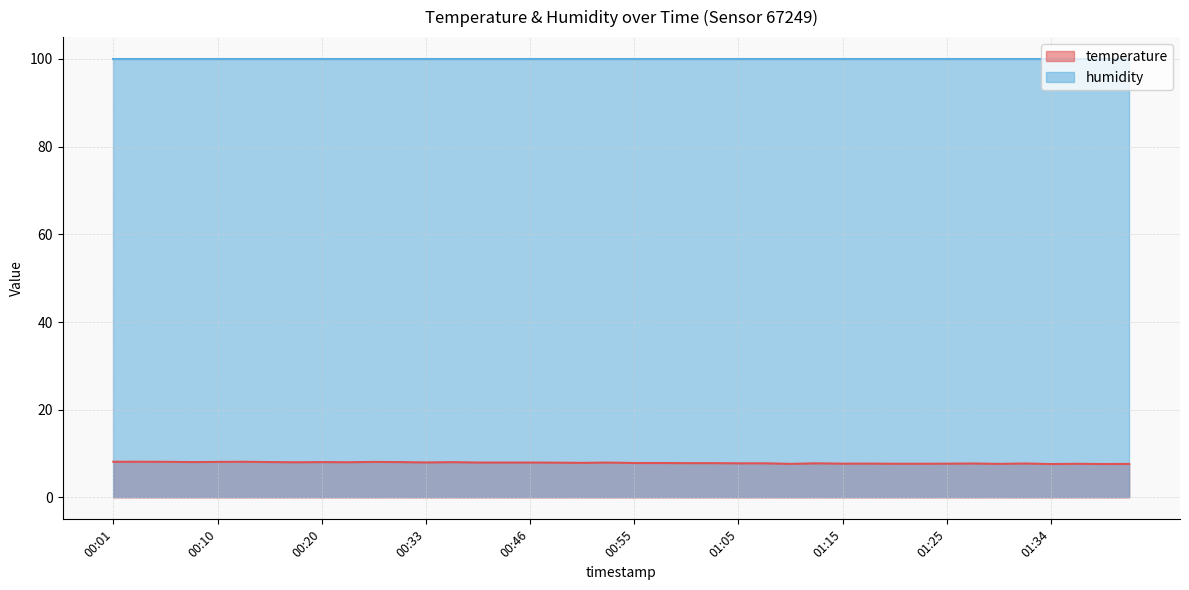

List the labels in order of value, smallest first.

01:34, 01:39, 01:42, 01:10, 01:29, 01:37, 01:20, 01:22, 01:15, 01:25, 01:17, 01:27, 01:32, 01:05, 01:08, 01:12, 01:00, 01:03, 00:55, 00:58, 00:50, 00:48, 00:53, 00:38, 00:40, 00:46, 00:33, 00:18, 00:23, 00:35, 00:20, 00:28, 00:08, 00:15, 00:10, 00:25, 00:06, 00:01, 00:13, 00:03